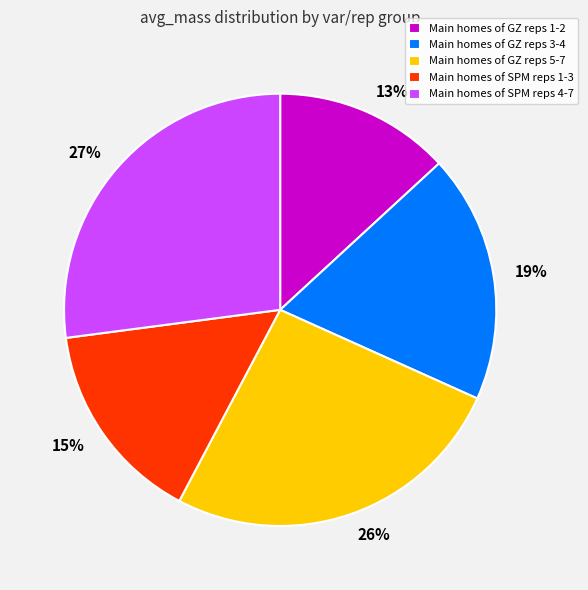

Is it true that Main homes of GZ reps 5-7 is 26% of the pie?

True